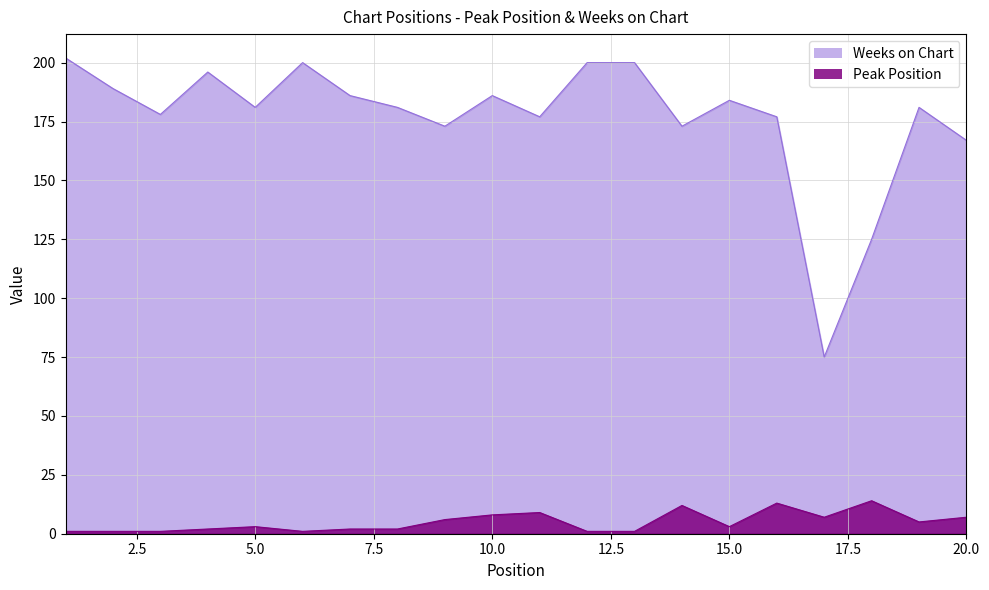

Rank the series by their average value, from lowest to highest.

Peak Position, Weeks on Chart